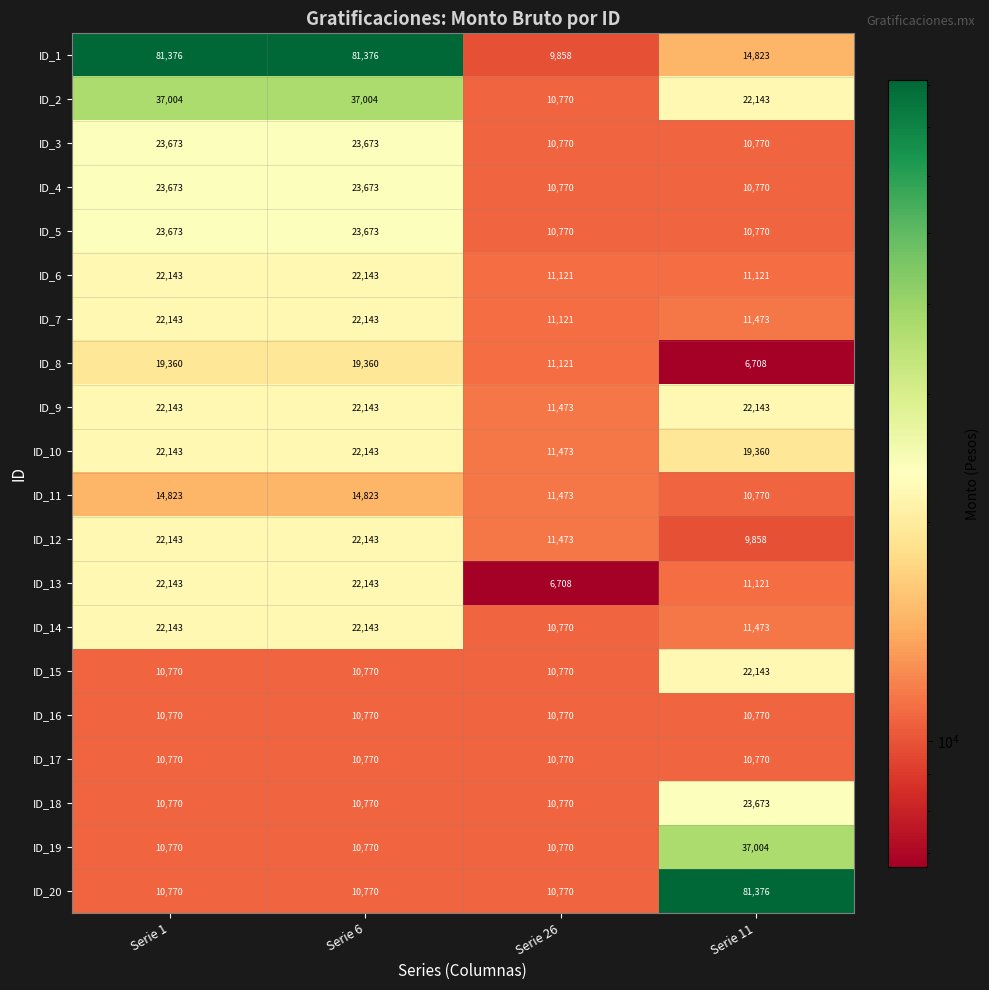

Which series has the largest range (max minus min)?

ID_1